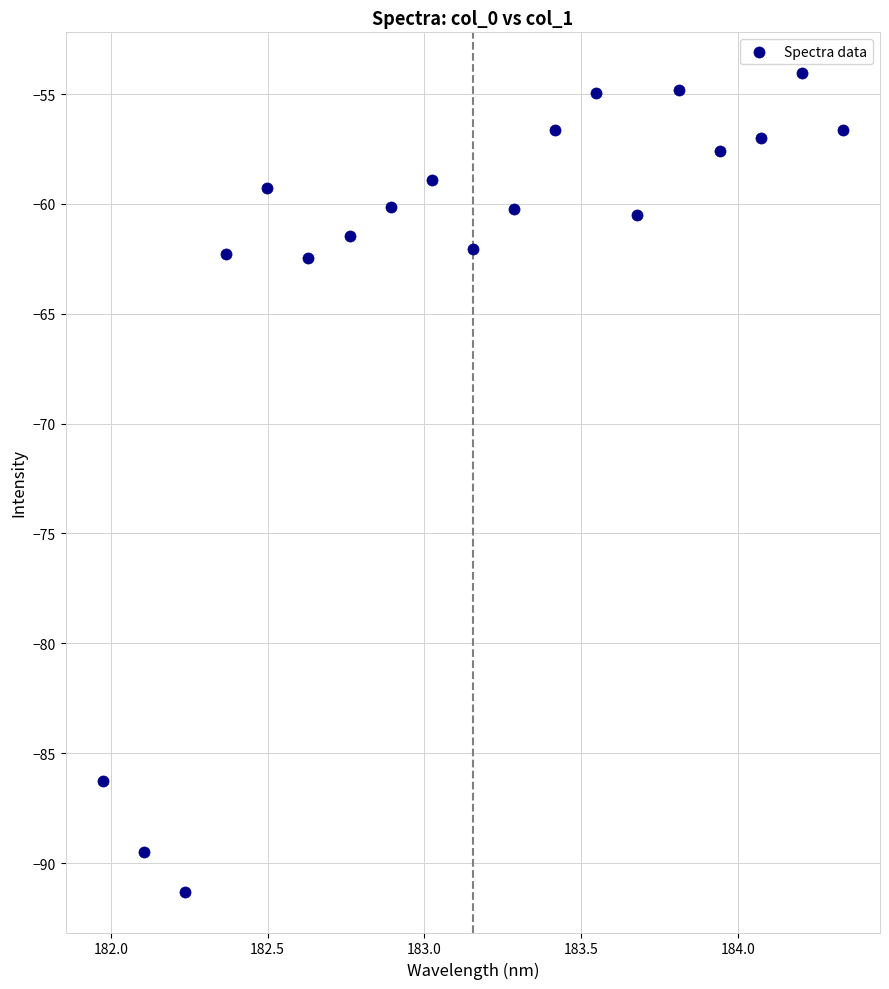

What is the range of Y values (max minus min)?

37.2